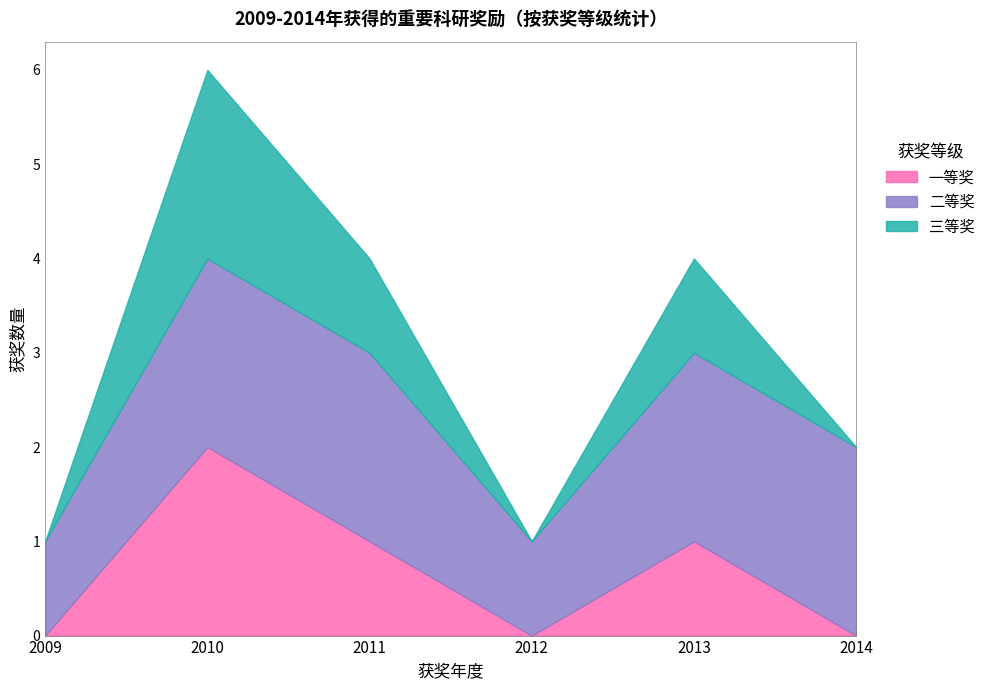

How many values in the 一等奖 series are below 1?

3